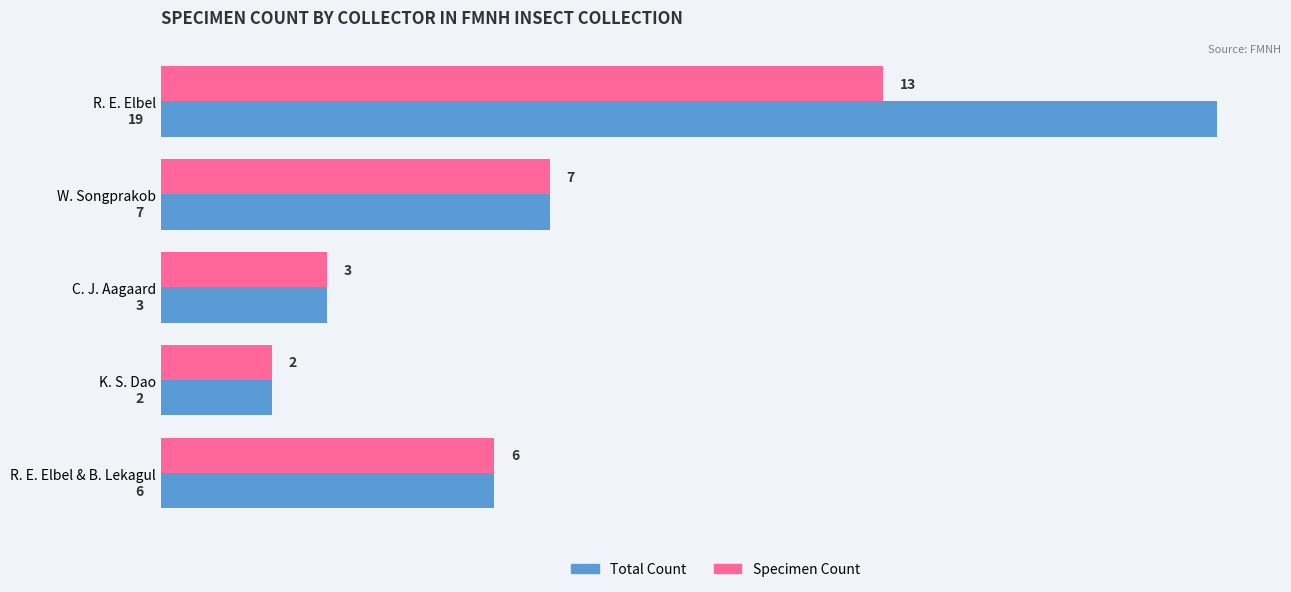

Is the value of Total Count at C. J. Aagaard greater than the value of Specimen Count at K. S. Dao?

Yes